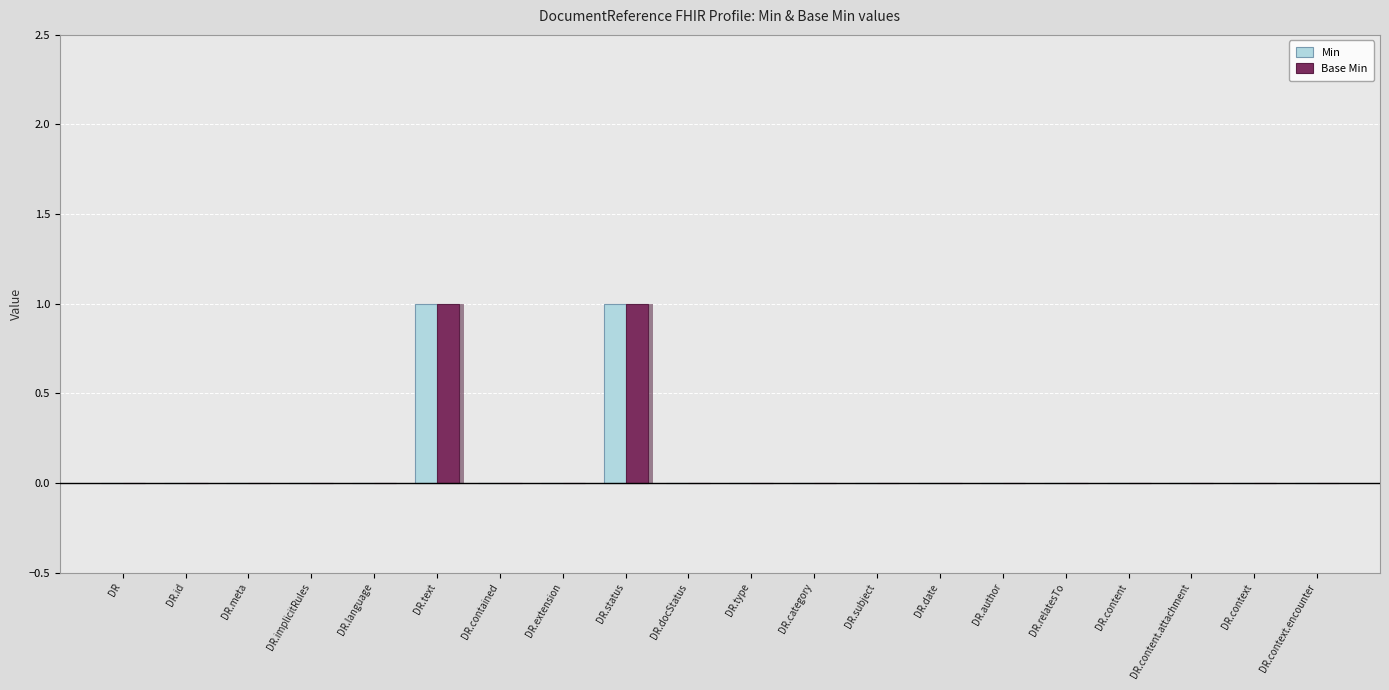

Which series changed the most between DR.language and DR.context.encounter?

Min